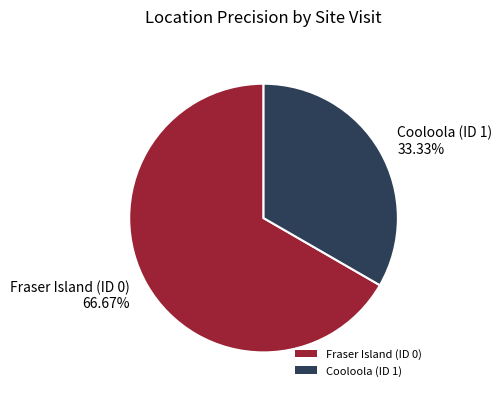

What is the total percentage of Cooloola (ID 1) and Fraser Island (ID 0)?

100.0%